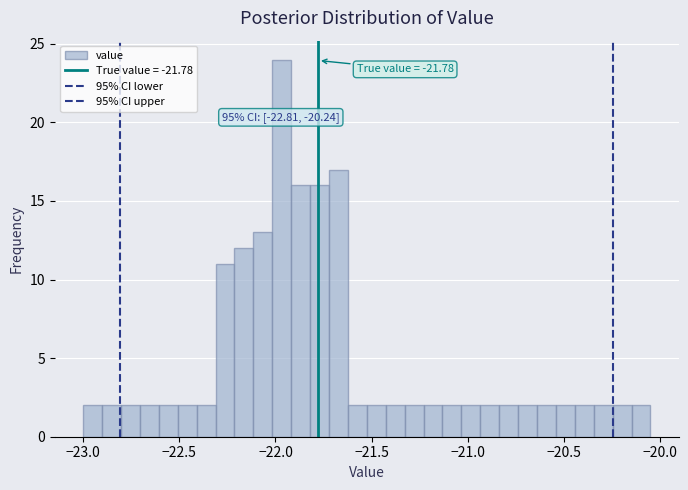

Around what value on the x-axis is the tallest bar? Give the approximate position of its centre, as read against the axis.

-21.95